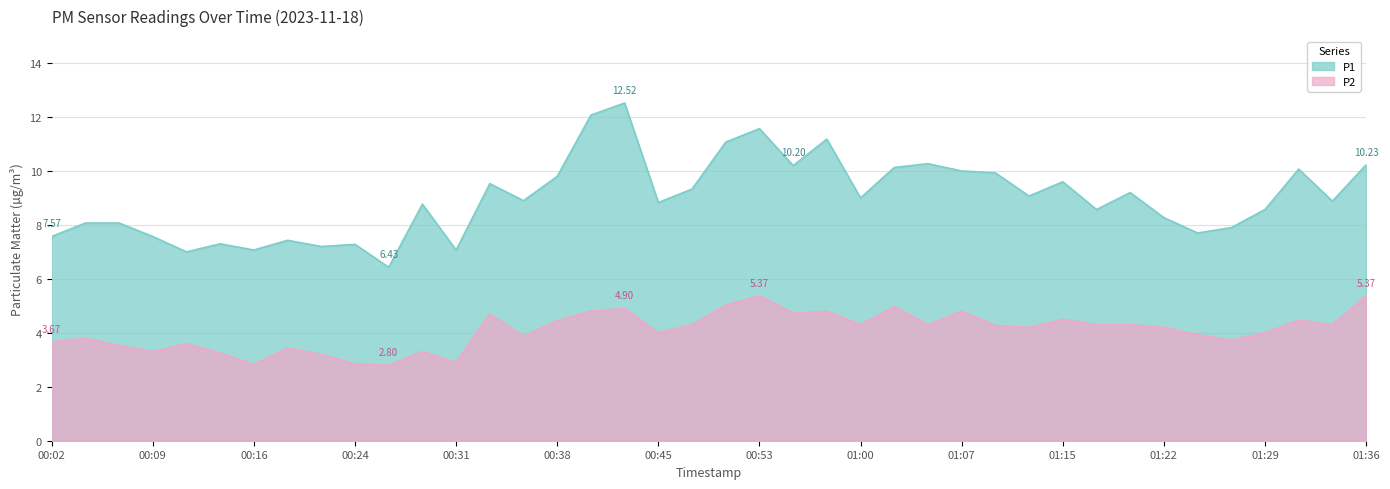

Rank the series by their average value, from highest to lowest.

P1, P2